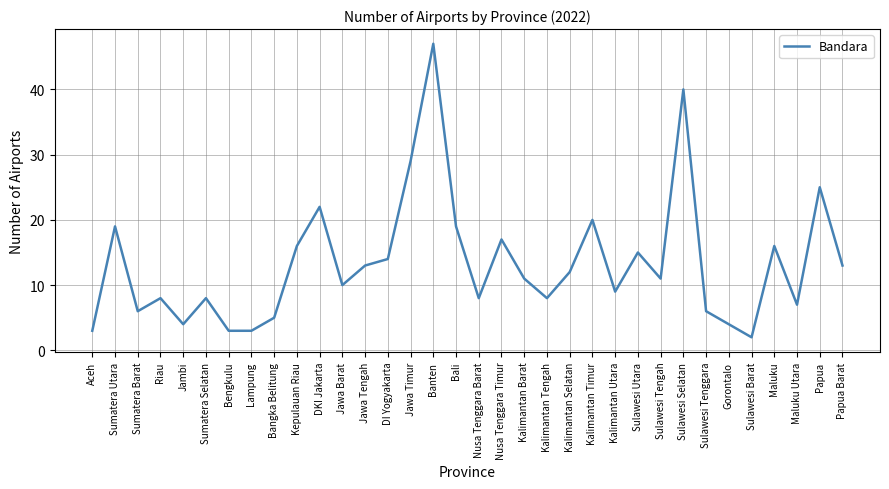

Where is the data nearest to the value 24?

Papua